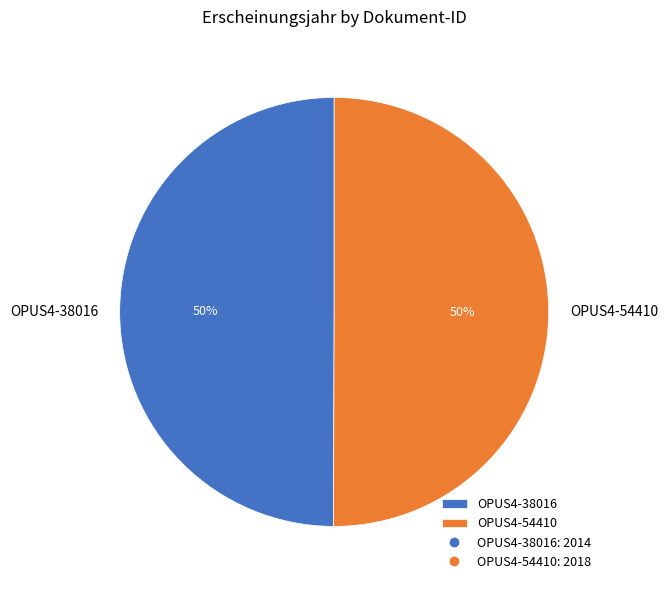

Is the sum of OPUS4-38016 and OPUS4-54410 greater than half?

Yes